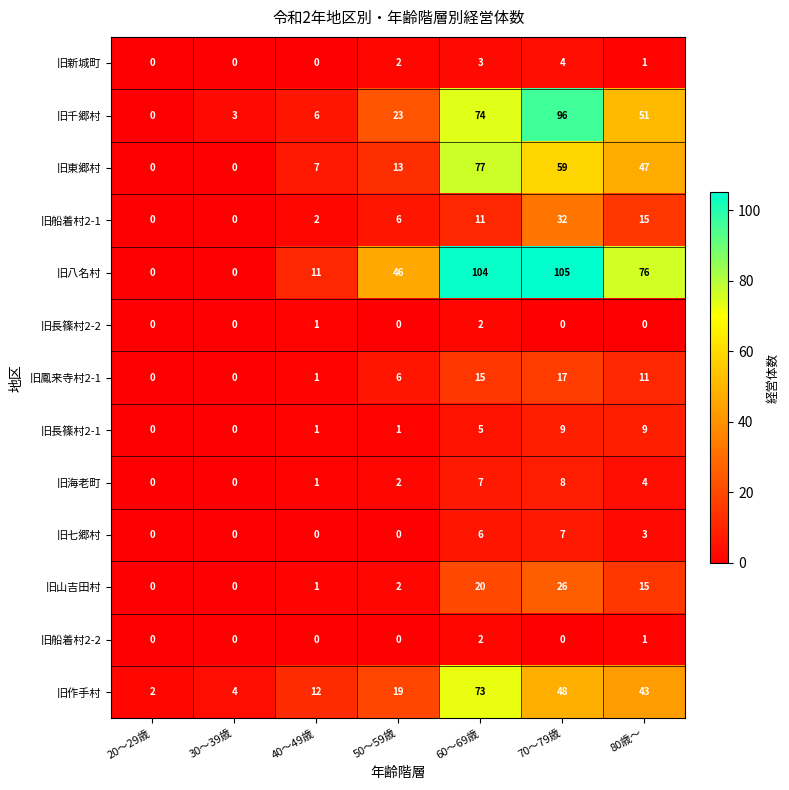

What is the average value of the 旧海老町 series?

3